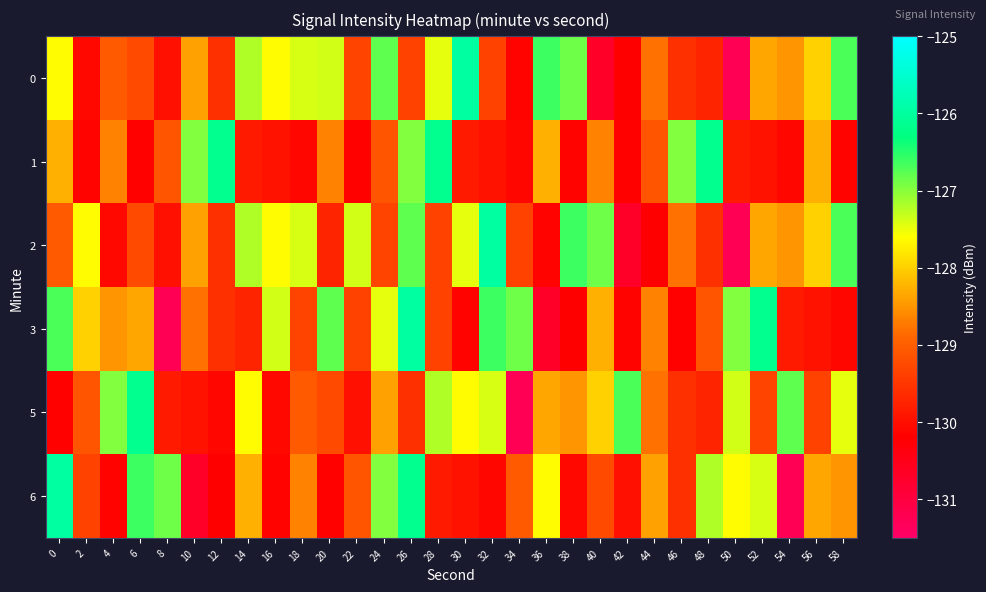

What is the total value across all series at 58?

-769.6